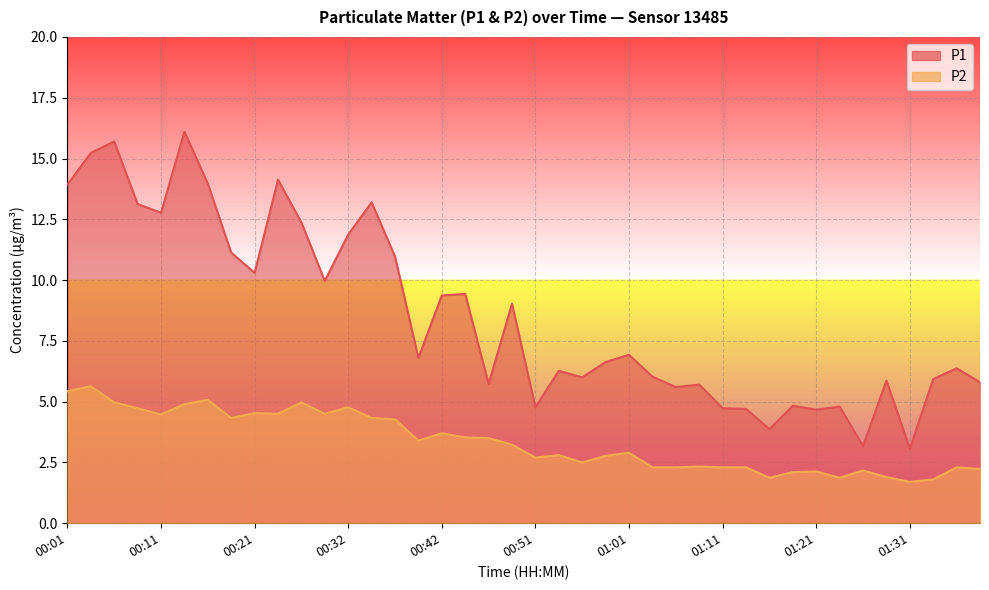

How many series are shown in this chart?

2